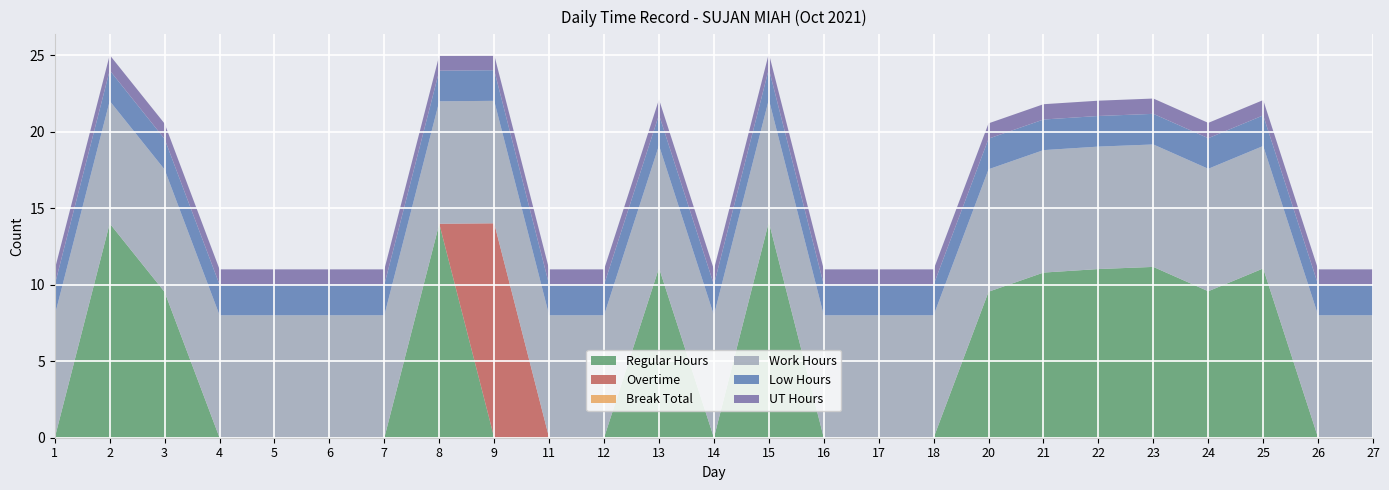

Reading right to left, transcribe all the data shown in this chart.

Regular Hours: 27=0.0	26=0.0	25=11.1	24=9.6	23=11.2	22=11.0	21=10.8	20=9.5	18=0.0	17=0.0	16=0.0	15=14.1	14=0.0	13=11.1	12=0.0	11=0.0	9=0.0	8=14.0	7=0.0	6=0.0	5=0.0	4=0.0	3=9.5	2=14.0	1=0.0
Overtime: 27=0.0	26=0.0	25=0.0	24=0.0	23=0.0	22=0.0	21=0.0	20=0.0	18=0.0	17=0.0	16=0.0	15=0.0	14=0.0	13=0.0	12=0.0	11=0.0	9=14.0	8=0.0	7=0.0	6=0.0	5=0.0	4=0.0	3=0.0	2=0.0	1=0.0
Break Total: 27=0.0	26=0.0	25=0.0	24=0.0	23=0.0	22=0.0	21=0.0	20=0.0	18=0.0	17=0.0	16=0.0	15=0.0	14=0.0	13=0.0	12=0.0	11=0.0	9=0.0	8=0.0	7=0.0	6=0.0	5=0.0	4=0.0	3=0.0	2=0.0	1=0.0
Work Hours: 27=8.0	26=8.0	25=8.0	24=8.0	23=8.0	22=8.0	21=8.0	20=8.0	18=8.0	17=8.0	16=8.0	15=8.0	14=8.0	13=8.0	12=8.0	11=8.0	9=8.0	8=8.0	7=8.0	6=8.0	5=8.0	4=8.0	3=8.0	2=8.0	1=8.0
Low Hours: 27=2.0	26=2.0	25=2.0	24=2.0	23=2.0	22=2.0	21=2.0	20=2.0	18=2.0	17=2.0	16=2.0	15=2.0	14=2.0	13=2.0	12=2.0	11=2.0	9=2.0	8=2.0	7=2.0	6=2.0	5=2.0	4=2.0	3=2.0	2=2.0	1=2.0
UT Hours: 27=1.0	26=1.0	25=1.0	24=1.0	23=1.0	22=1.0	21=1.0	20=1.0	18=1.0	17=1.0	16=1.0	15=1.0	14=1.0	13=1.0	12=1.0	11=1.0	9=1.0	8=1.0	7=1.0	6=1.0	5=1.0	4=1.0	3=1.0	2=1.0	1=1.0